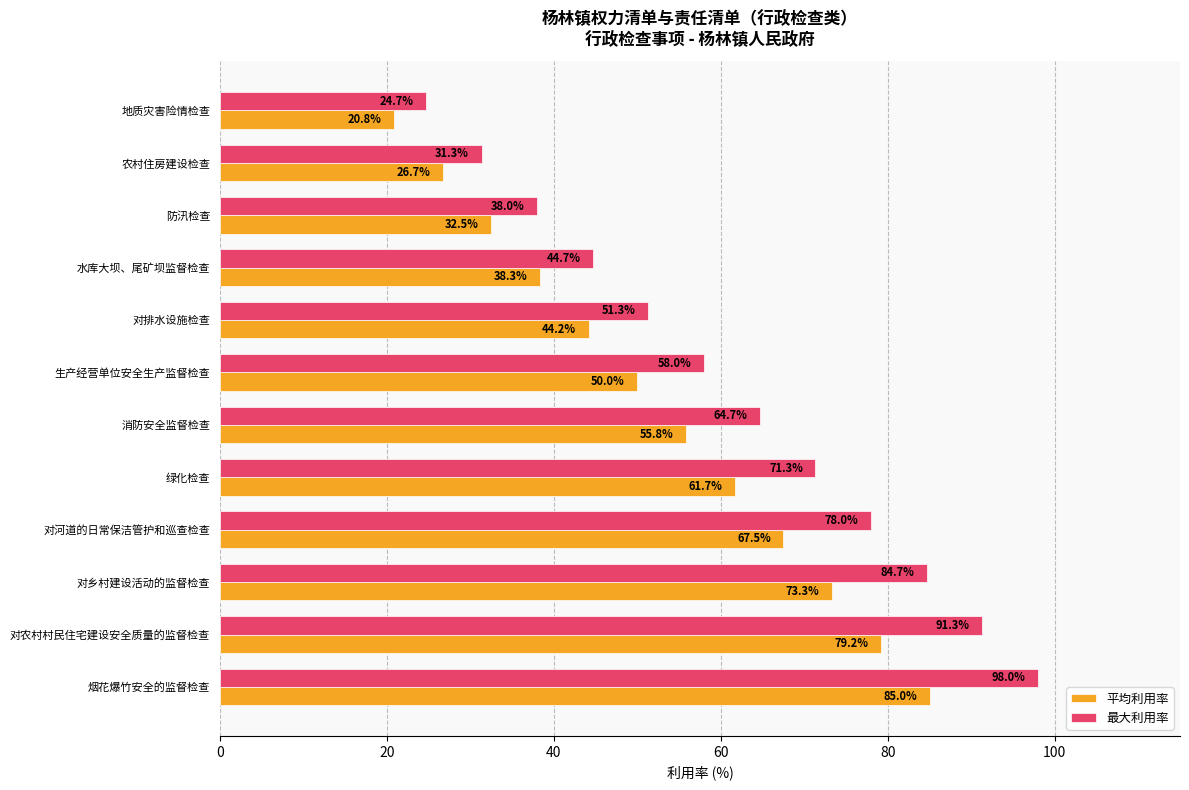

True or false: 平均利用率 has a value of 70.2 at 生产经营单位安全生产监督检查.

False